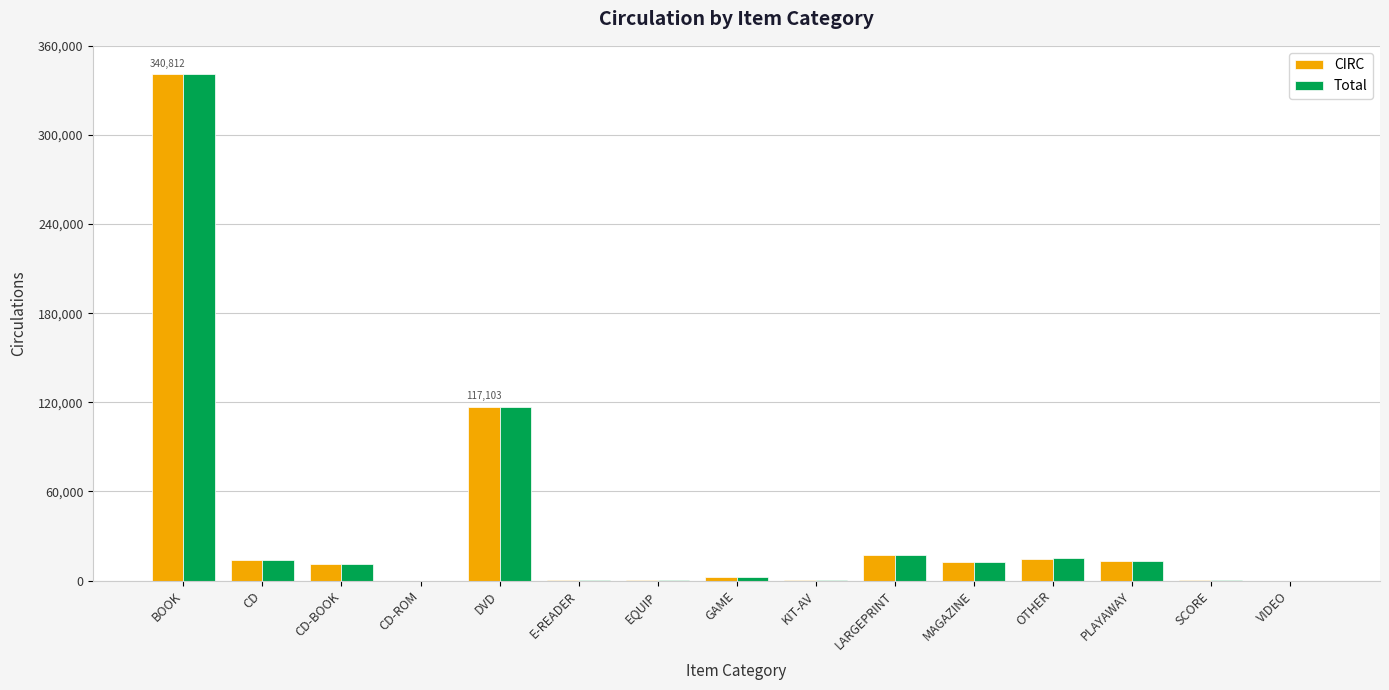

What are all the series names shown in the legend?

CIRC, Total